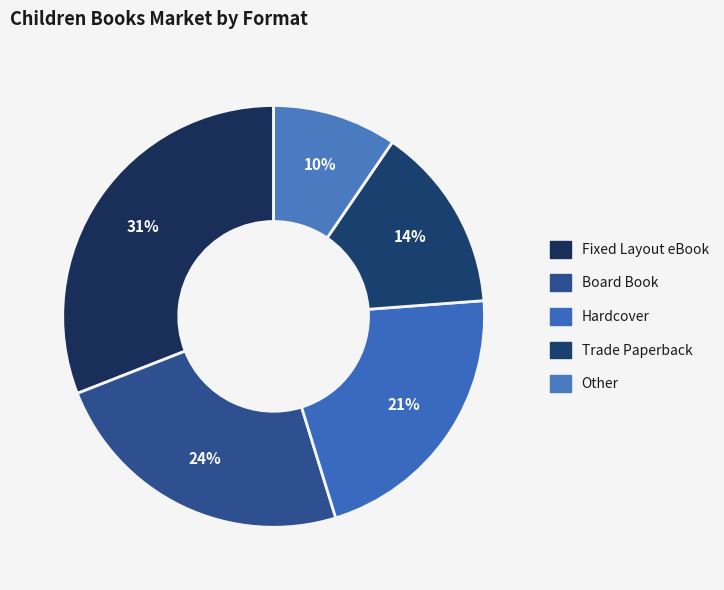

What percentage do Other and Trade Paperback together represent?

23.8%